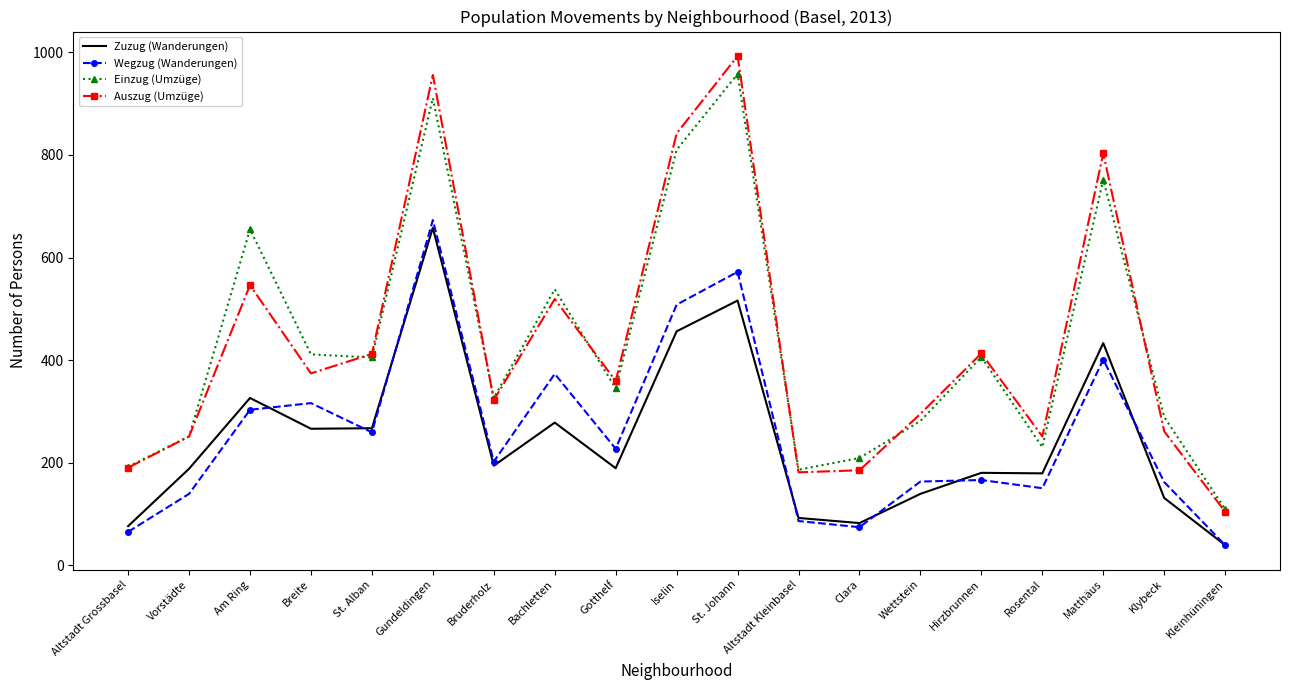

True or false: Wegzug (Wanderungen) and Zuzug (Wanderungen) cross at least once.

True